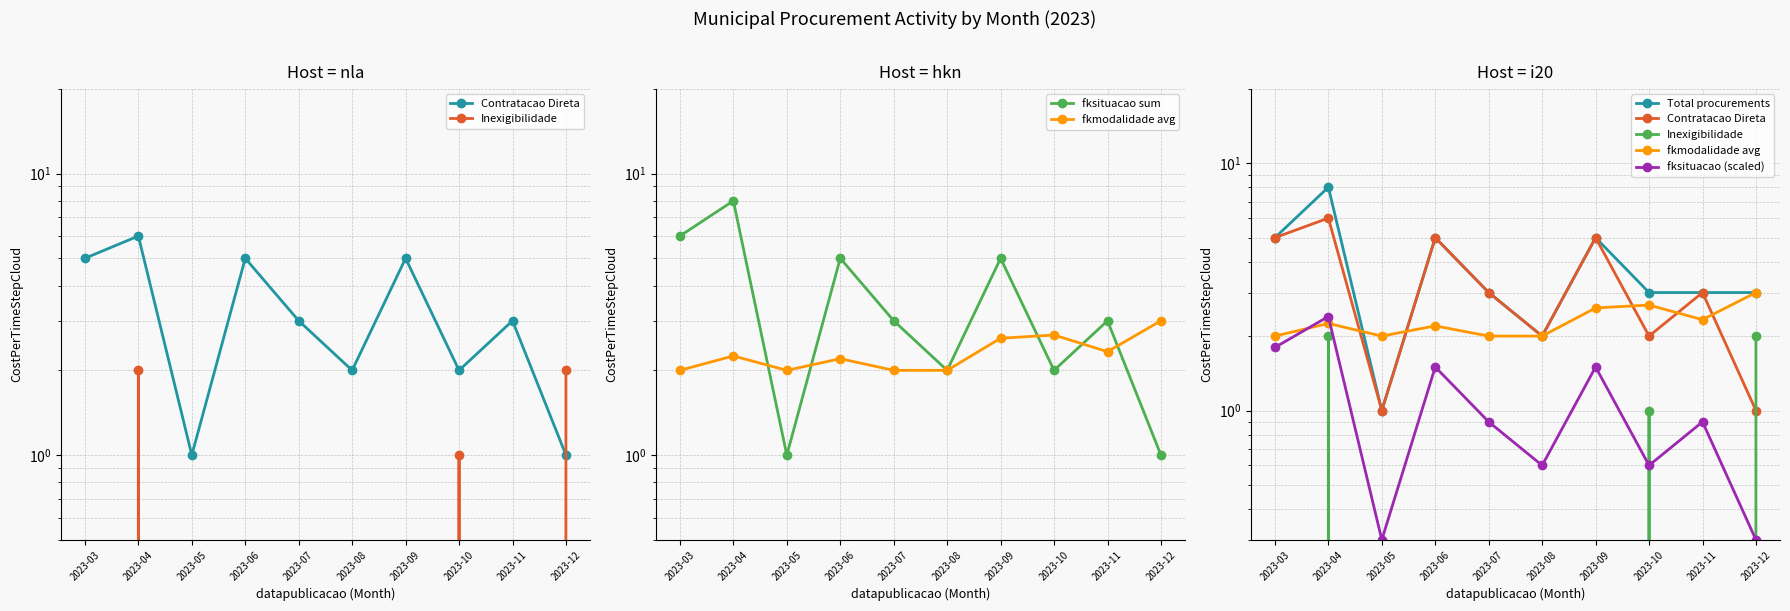

What is the spread (max minus min) of values at 2023-05?

2.0